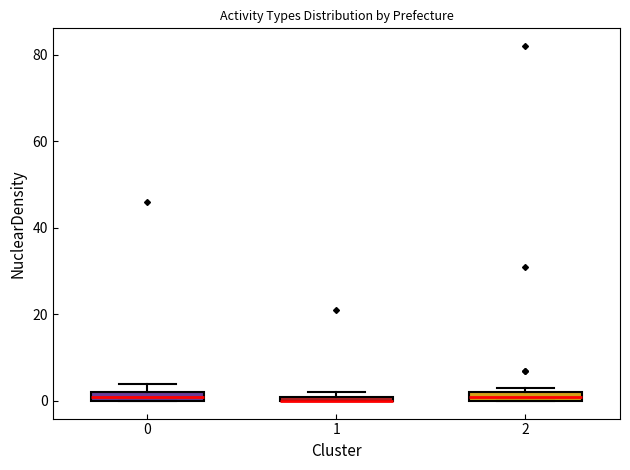

Where is the lower edge of the box at x = 1 on the y-axis? The values are not printed on the chart, so give them approximately, as read against the axis.

0